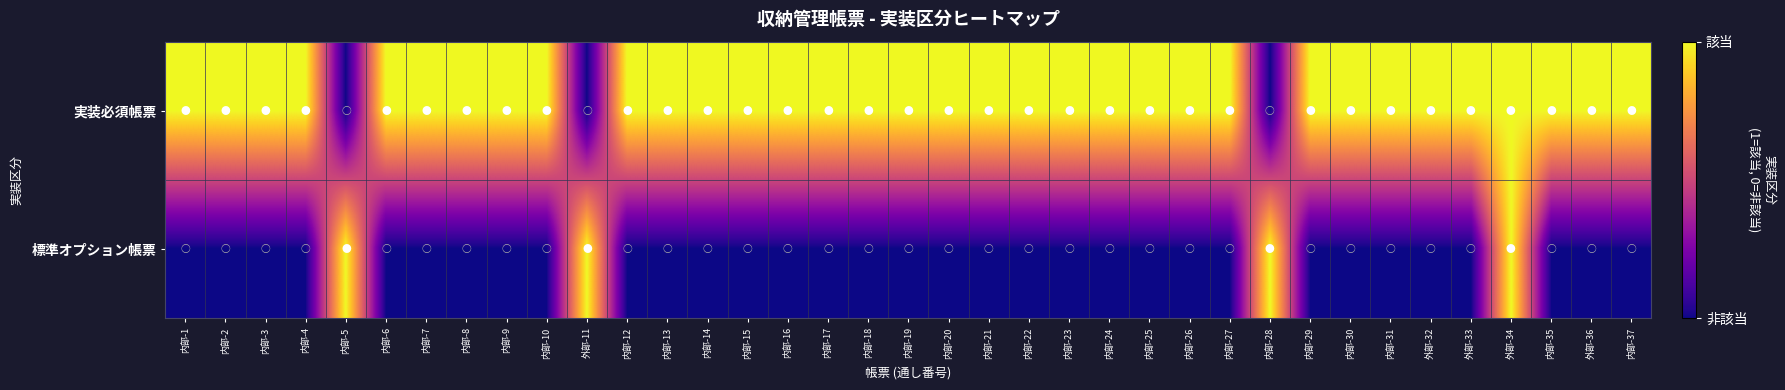

Rank the series at 外部-33 from highest to lowest value.

実装必須帳票, 標準オプション帳票